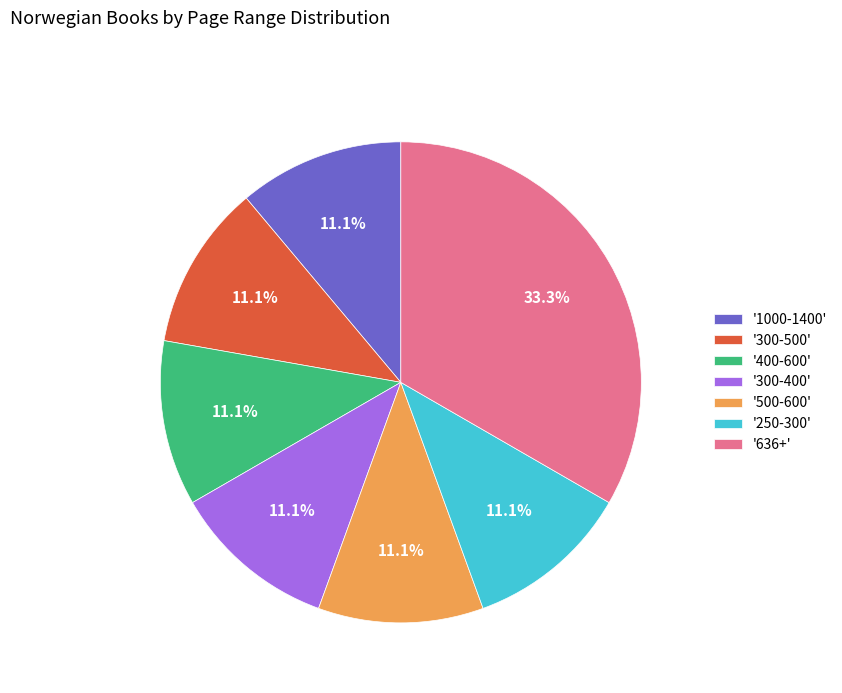

Is there a majority slice in this chart?

No